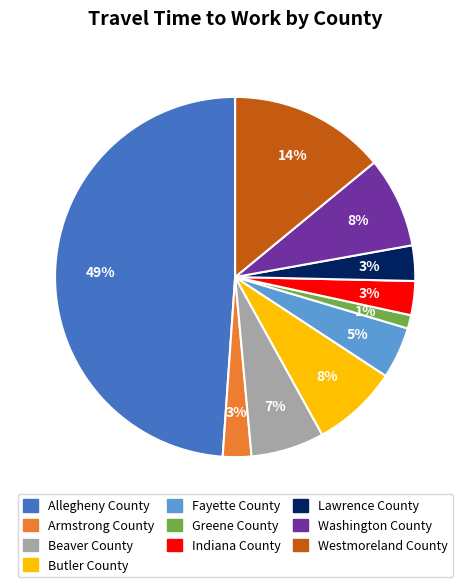

Does any single category account for the majority?

No